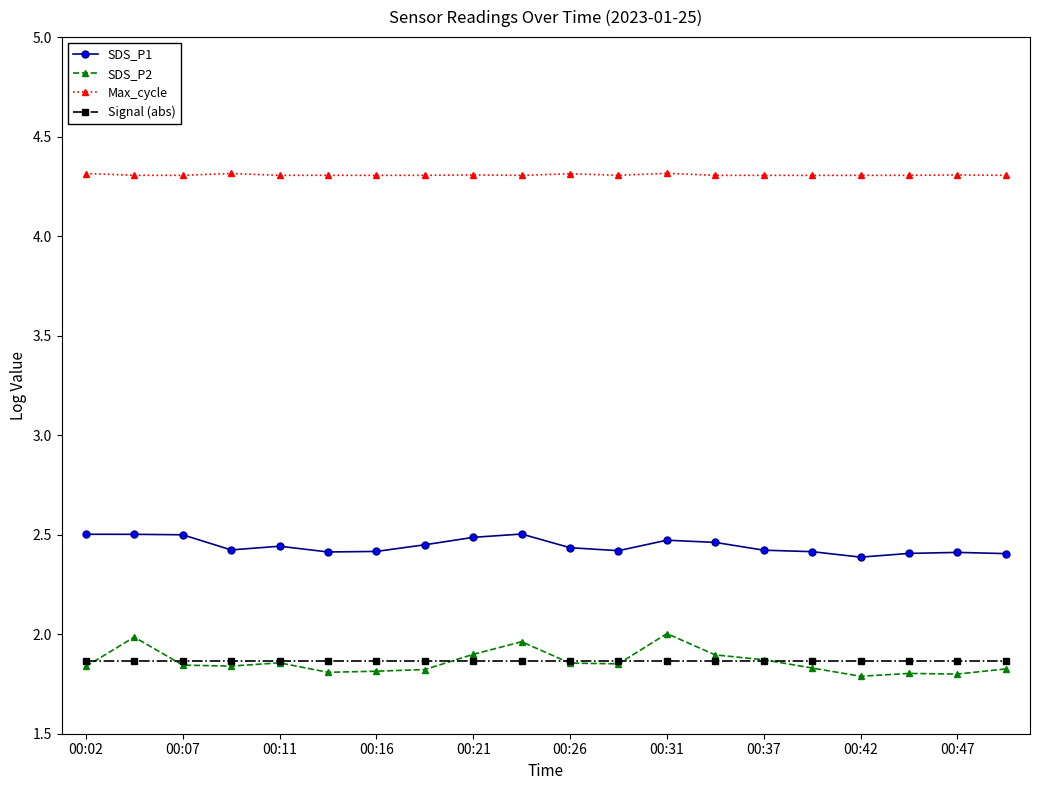

True or false: SDS_P2 and Max_cycle cross at least once.

False